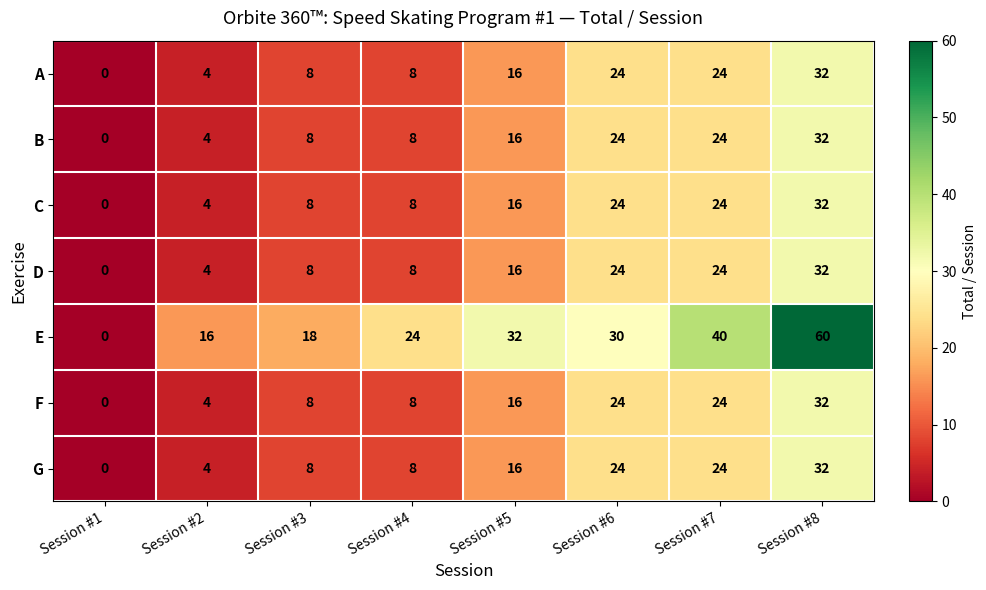

Rank the categories by E value from highest to lowest.

Session #8, Session #7, Session #5, Session #6, Session #4, Session #3, Session #2, Session #1